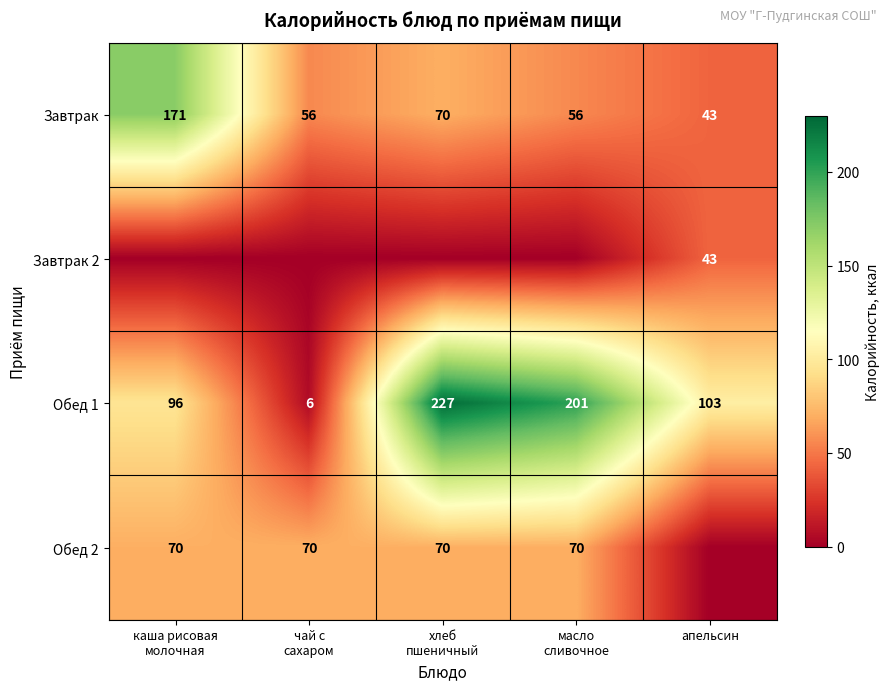

The Завтрак series shows 43 at апельсин. True or false?

True